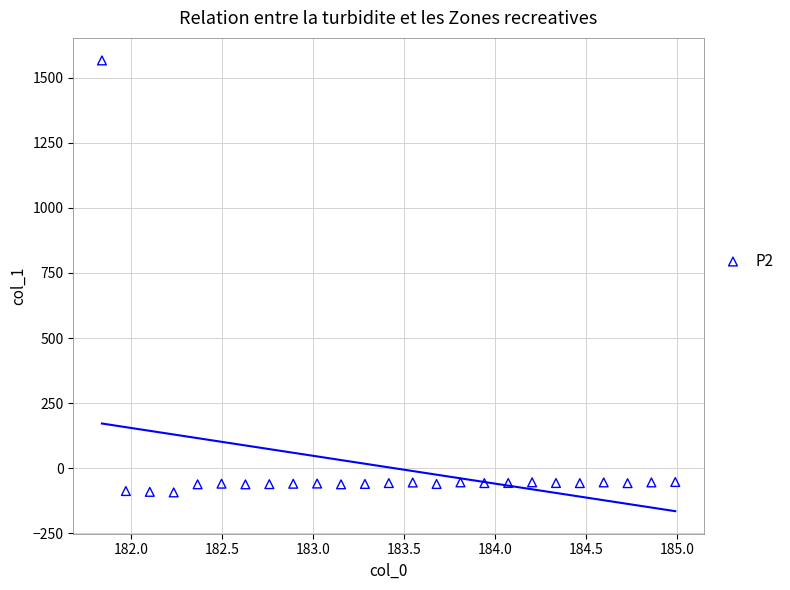

What is the range of X values (max minus min)?

3.1